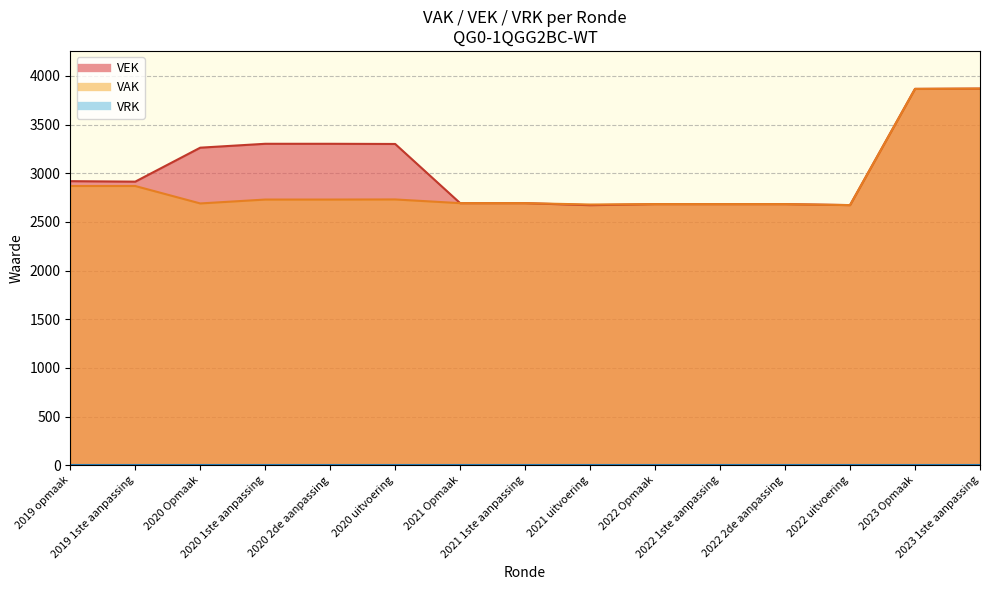

Where does the data first go above 2914?

2019 opmaak